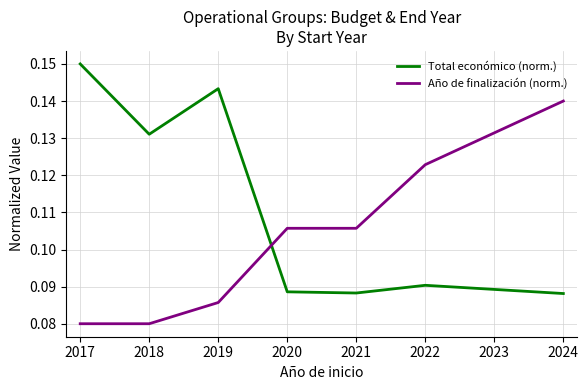

List the series in order of their peak value, lowest first.

Año de finalización (norm.), Total económico (norm.)